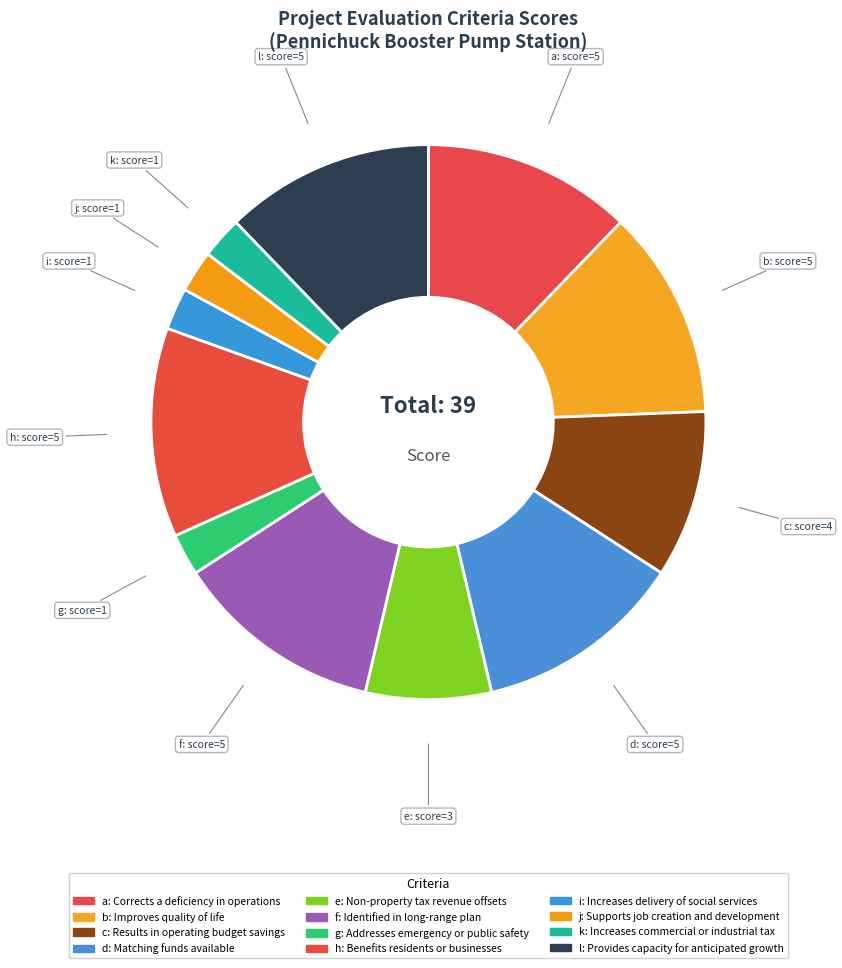

Is it true that e is 1% of the pie?

False